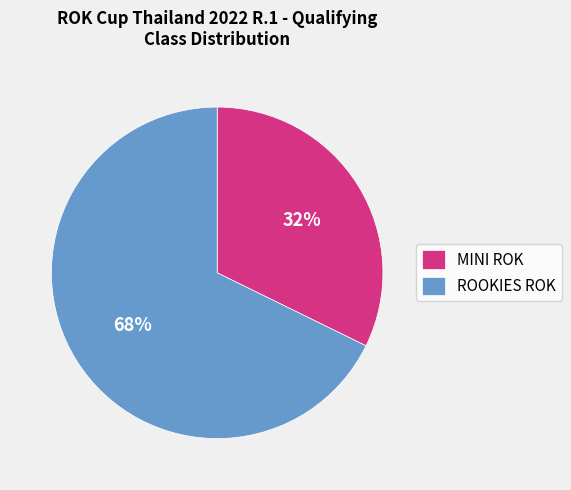

Which slice is the smallest?

MINI ROK